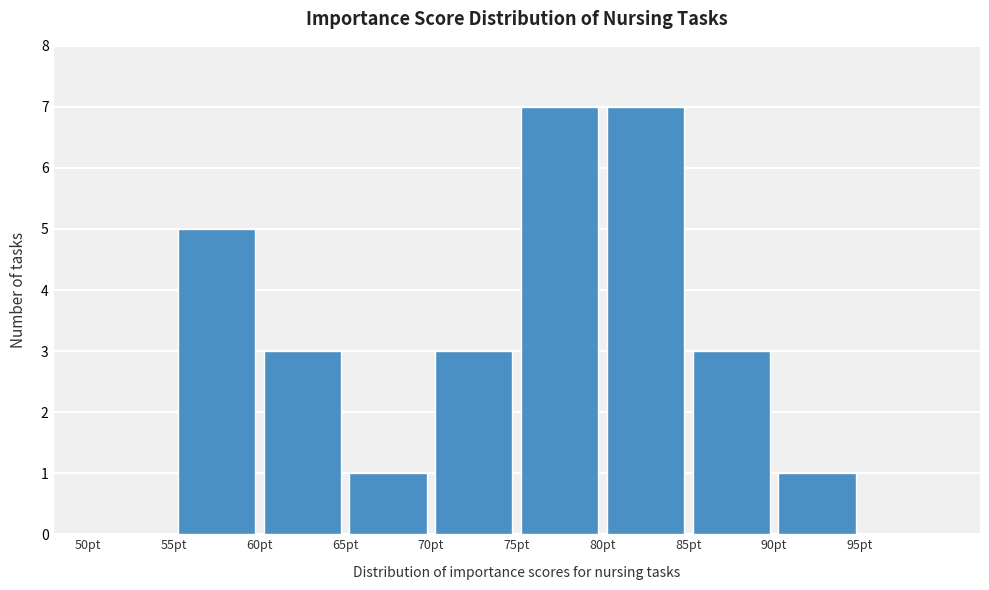

What is the height of the bar covering 80 to 85 on the x-axis? The values are not printed on the chart, so give them approximately, as read against the axis.

7